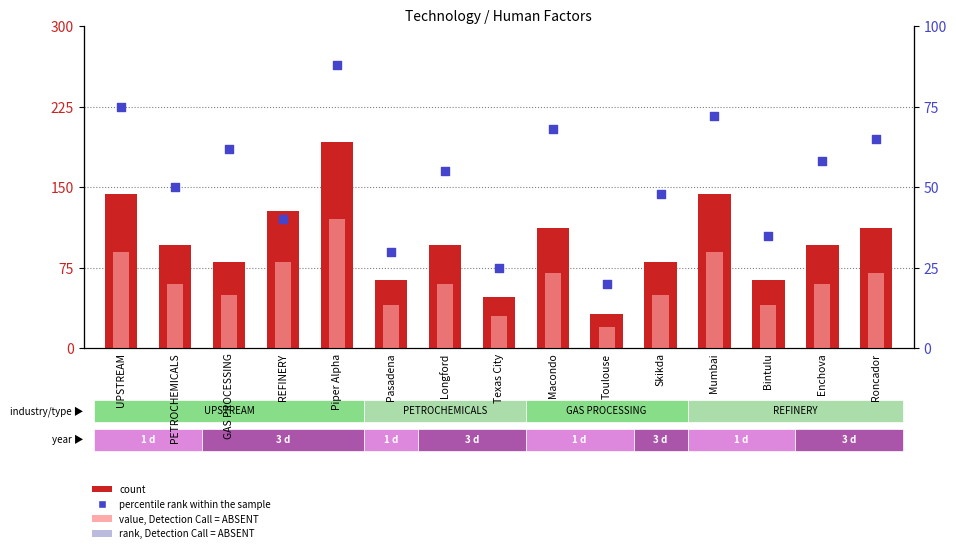

Which series has the largest total across all categories?

count